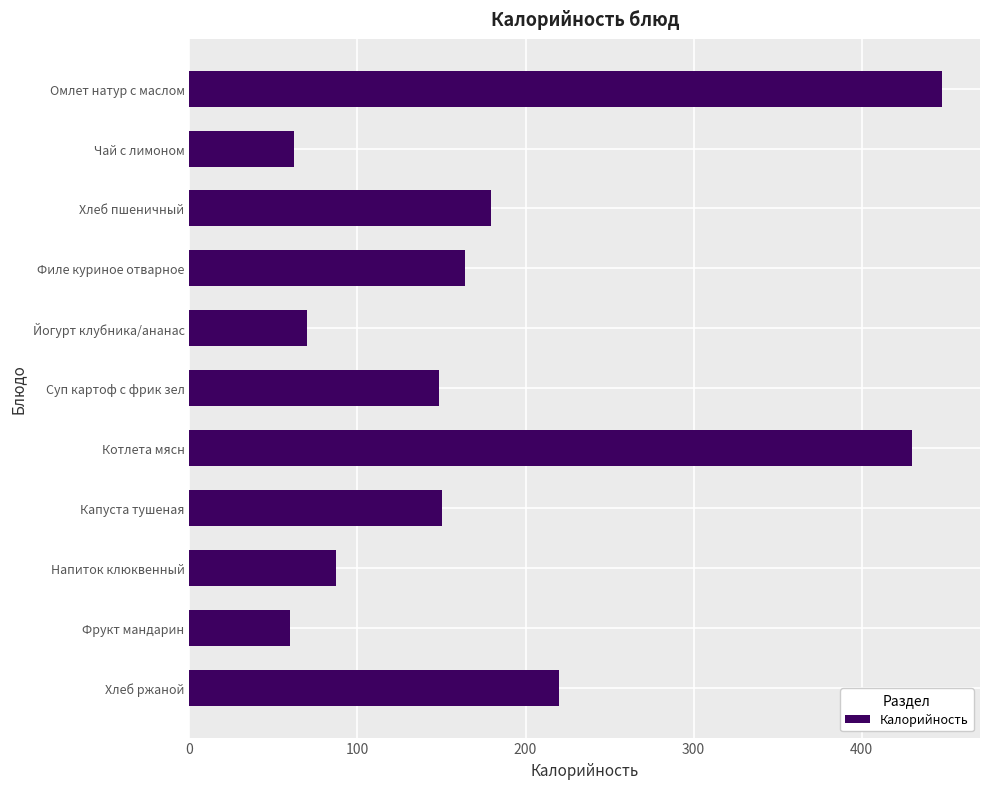

What is the label of the 9th bar from the bottom?

Хлеб пшеничный